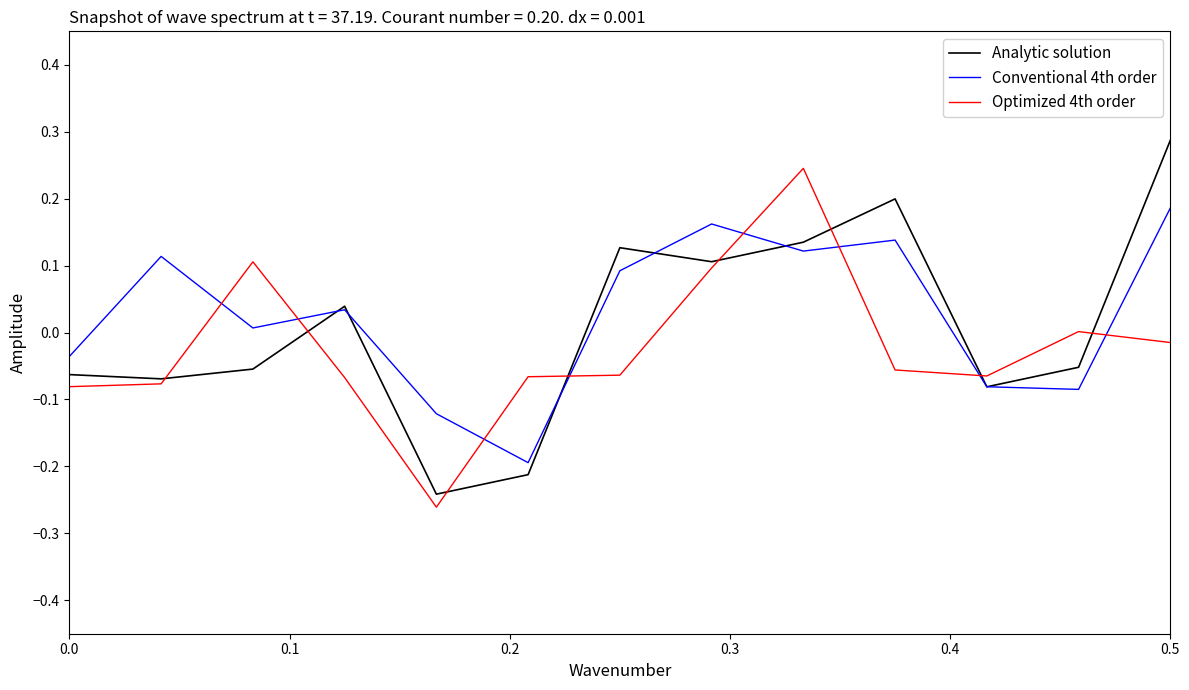

Which series has the largest range (max minus min)?

Analytic solution